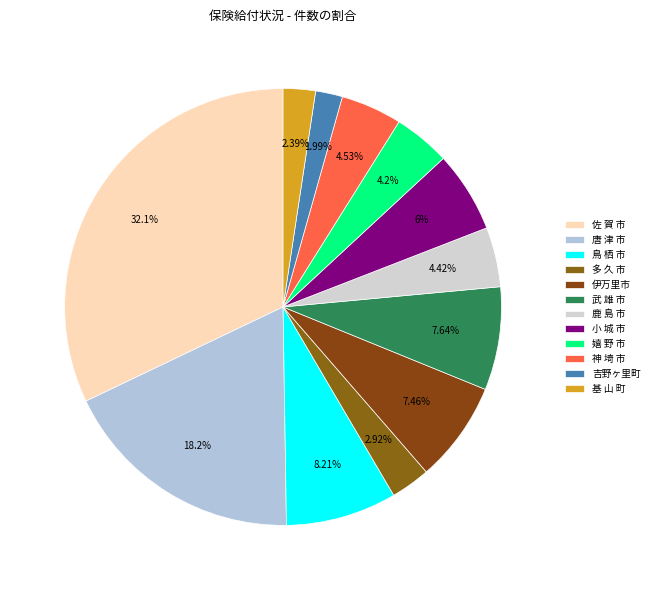

What percentage is the 小 城 市 slice, to the nearest percent?

6%